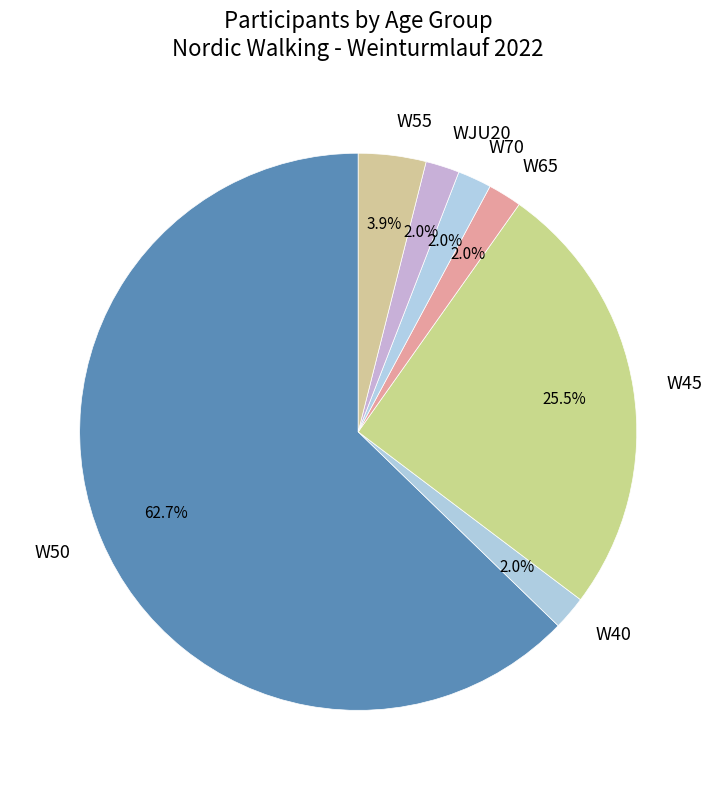

Does W50 represent more than half of the total?

Yes